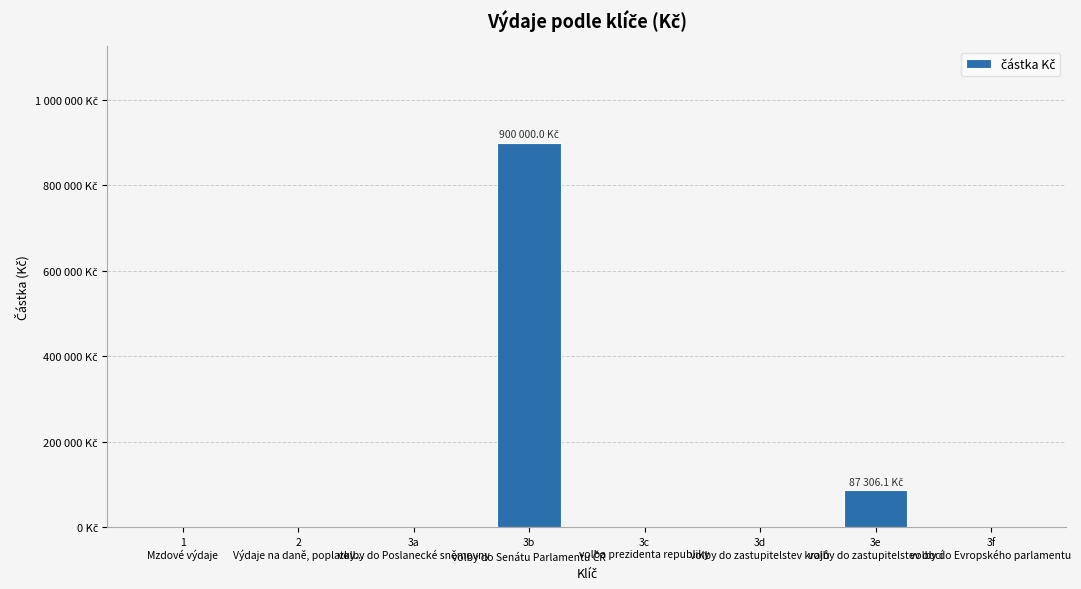

At which category does the chart reach its minimum across all series?

1
Mzdové výdaje